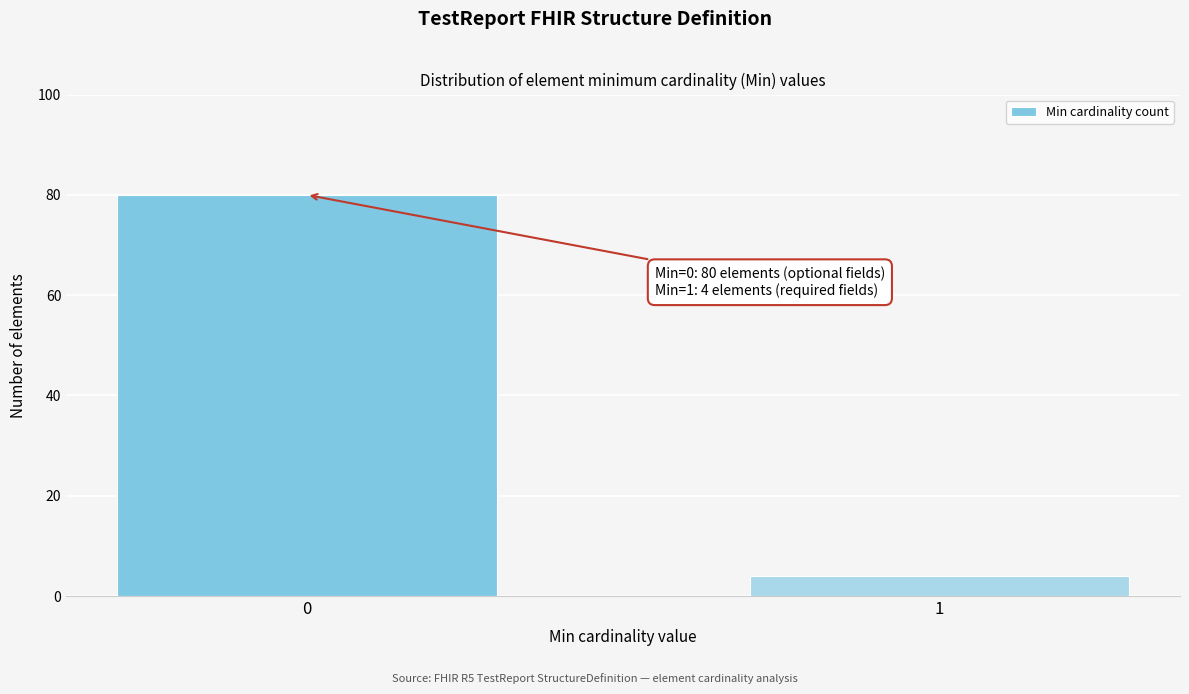

Reading left to right, list all the values displayed in this chart.

80	4